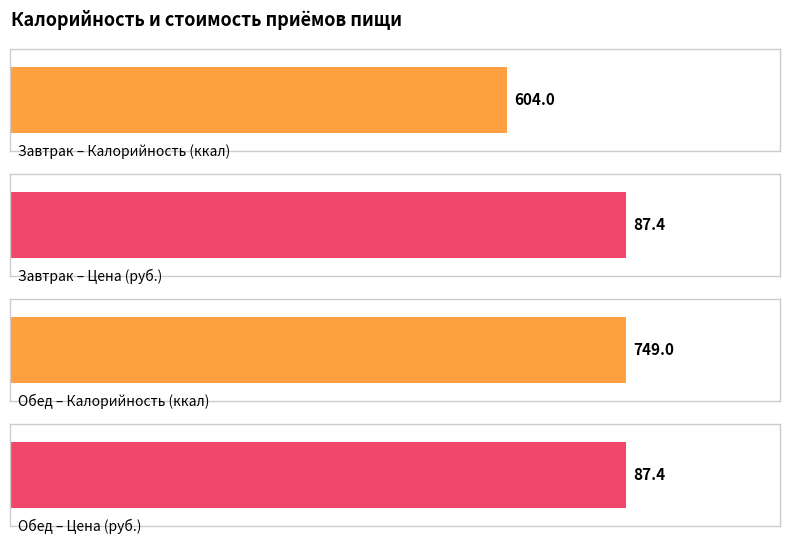

What is the sum of all Цена values?

174.7